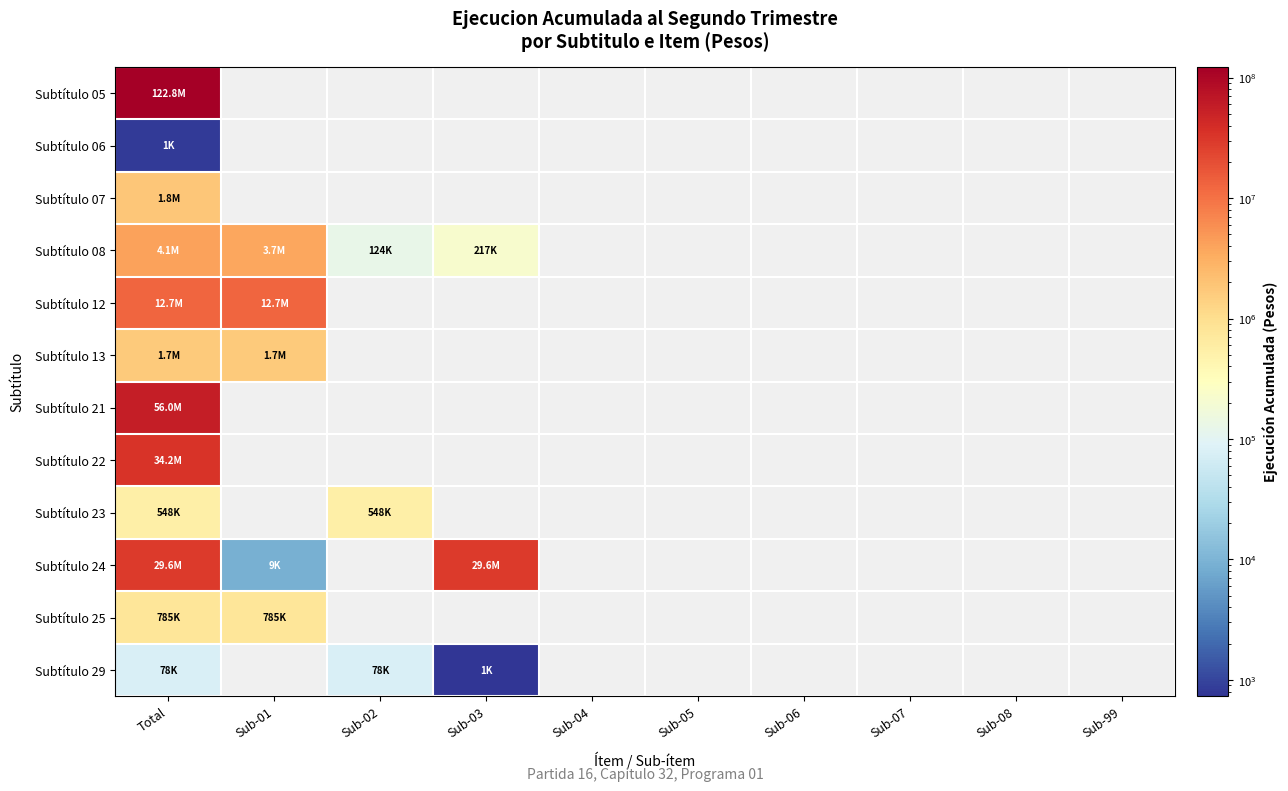

How many categories are shown in the chart?

10